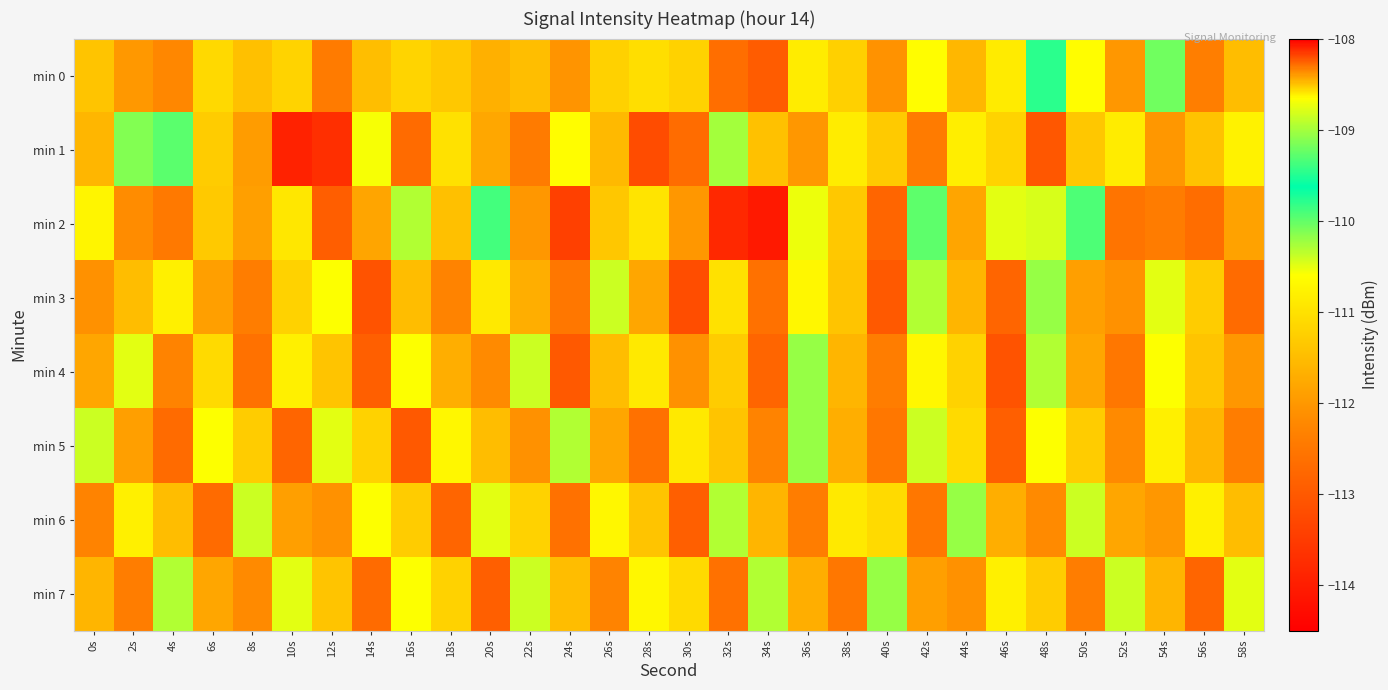

Between 16s and 4s, which is larger?

16s